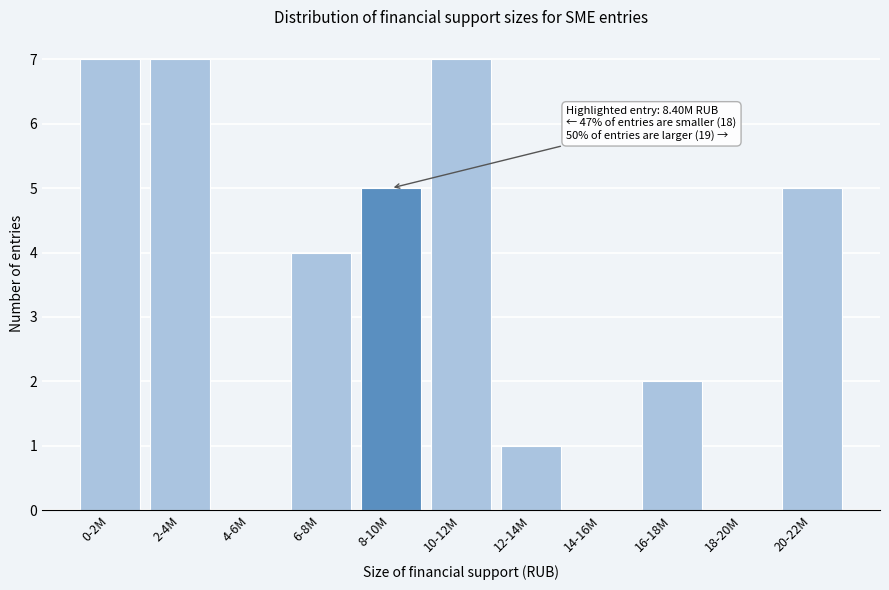

Reading left to right, list all the values displayed in this chart.

0-2M=7	2-4M=7	4-6M=0	6-8M=4	8-10M=5	10-12M=7	12-14M=1	14-16M=0	16-18M=2	18-20M=0	20-22M=5